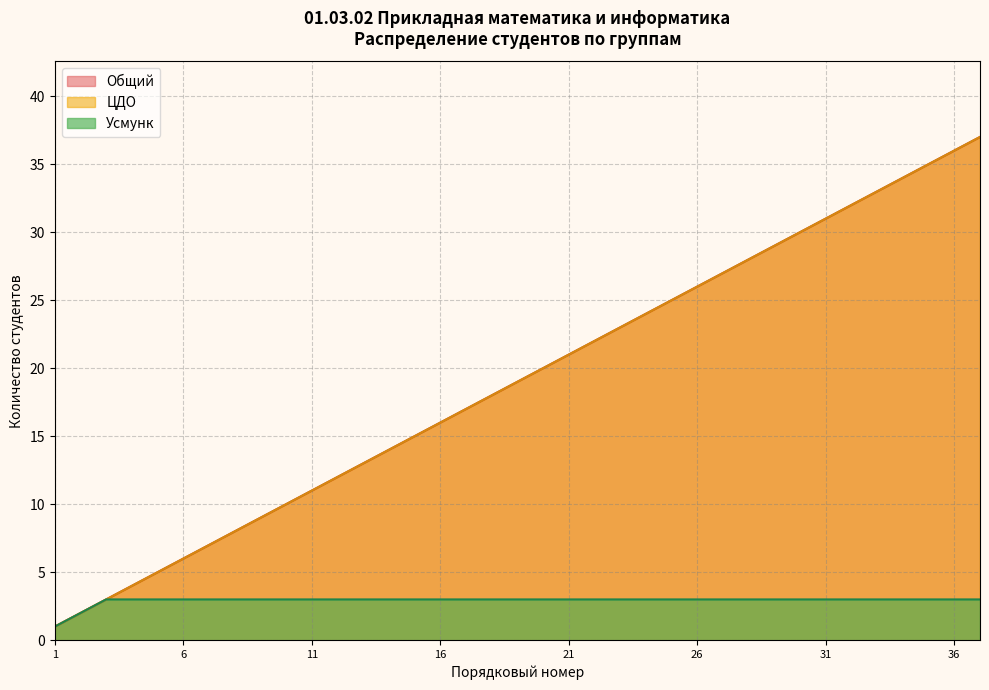

What is the value of the ЦДО point at the 11th from the left?

11